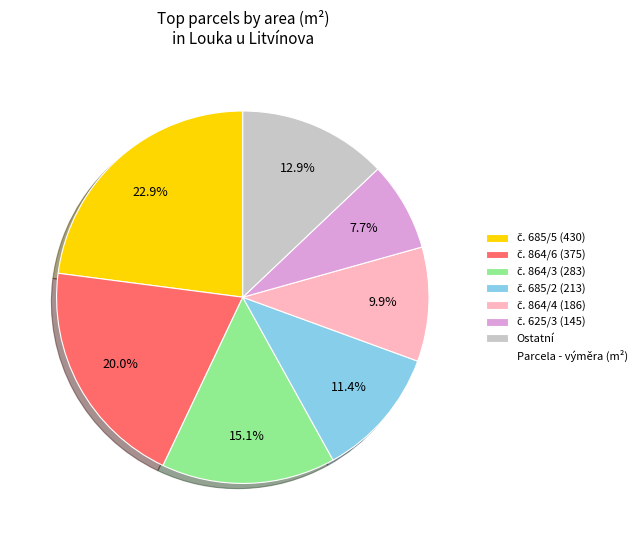

Is there a majority slice in this chart?

No